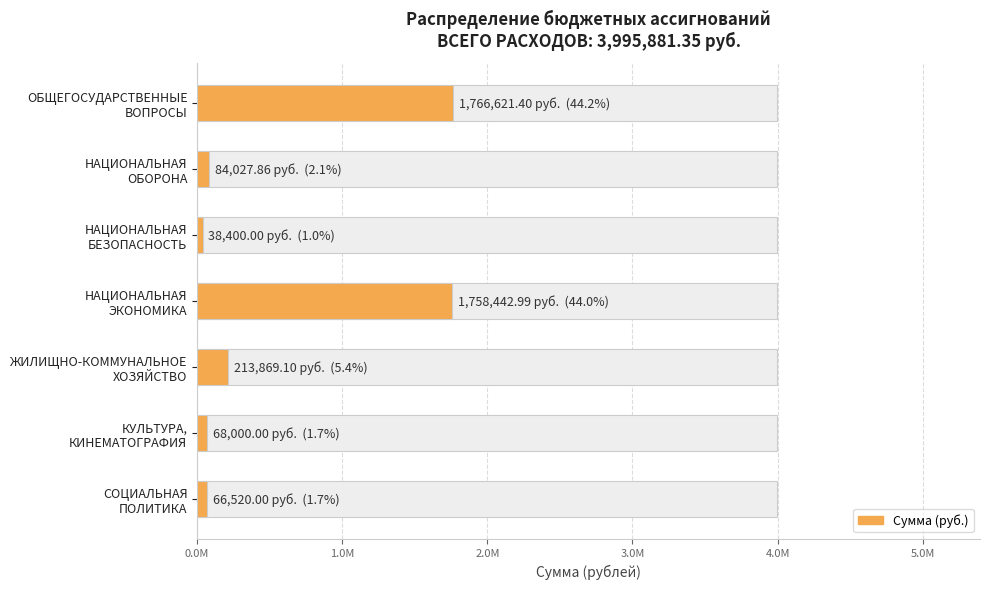

Between КУЛЬТУРА, КИНЕМАТОГРАФИЯ and ЖИЛИЩНО-КОММУНАЛЬНОЕ ХОЗЯЙСТВО, which is larger?

ЖИЛИЩНО-КОММУНАЛЬНОЕ ХОЗЯЙСТВО